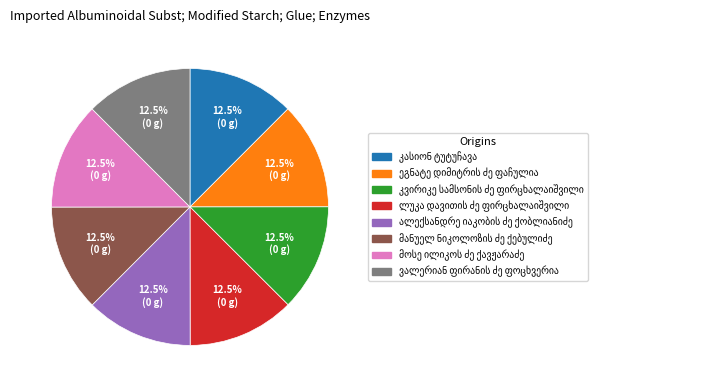

How many slices are in this pie chart?

8